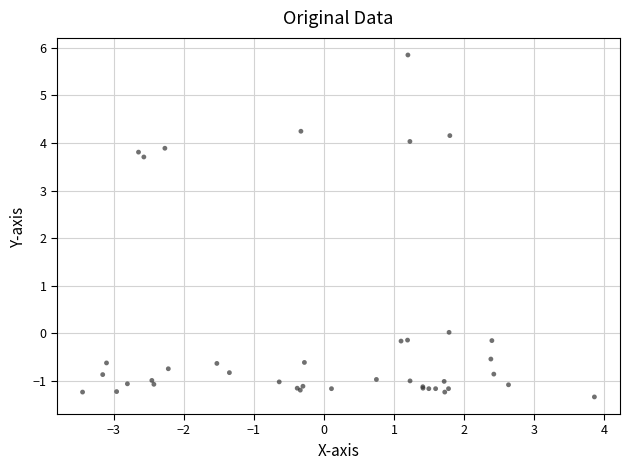

What Y value in the scatter plot is closest to 2?

3.7